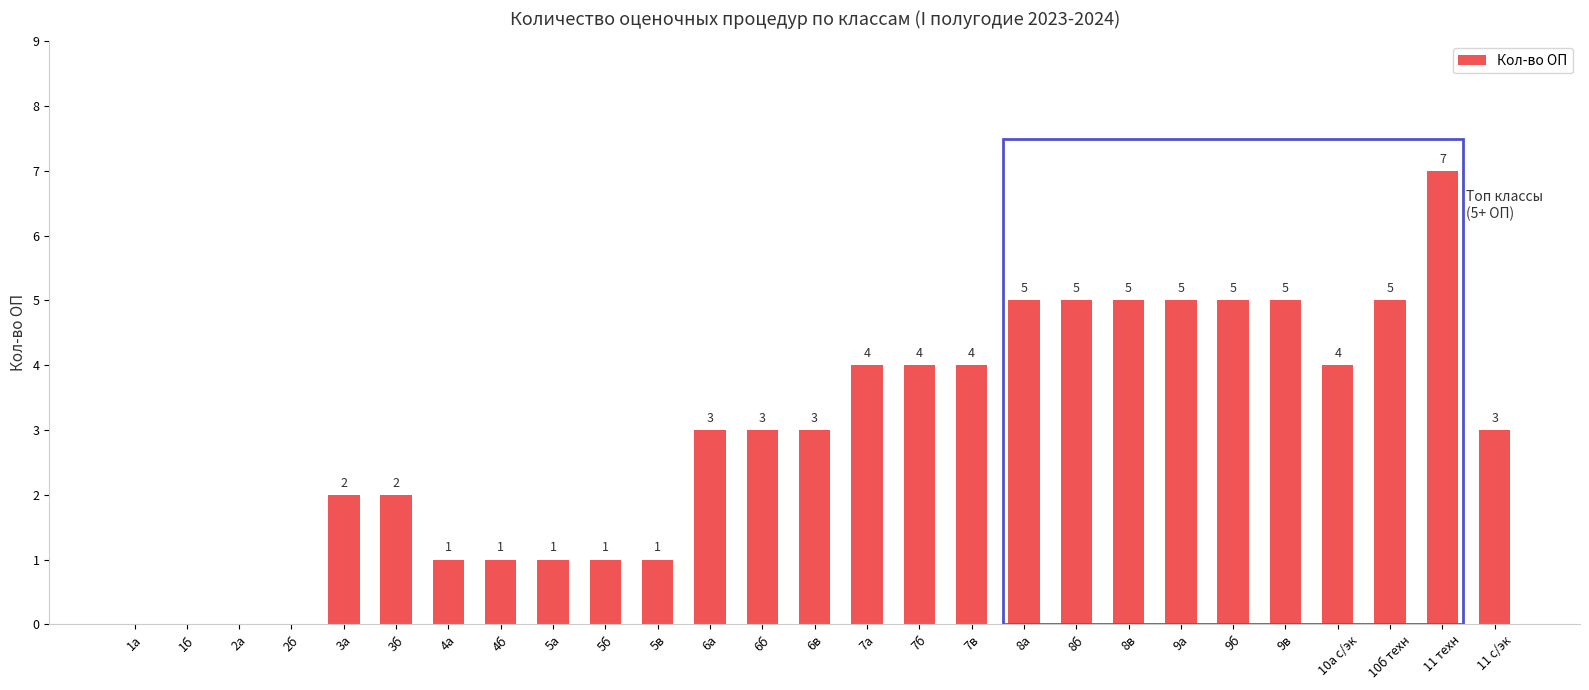

How many values are between 1 and 5?

22